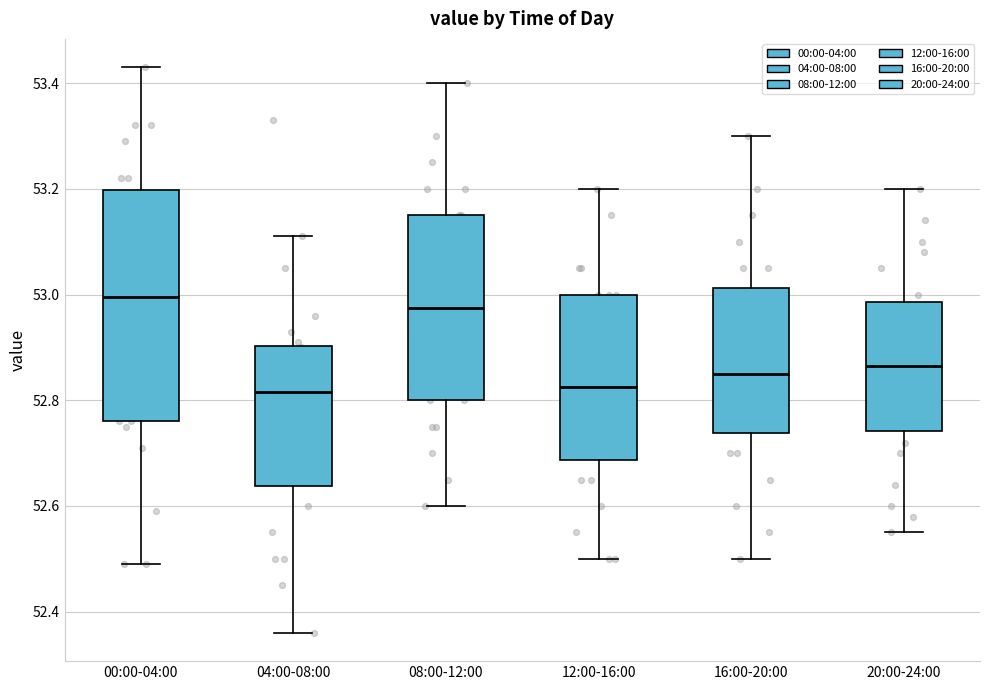

Reading left to right, read every box against the y-axis: the position of its median line, the range the box covers, and the ends of its whiskers. The values are not printed on the chart, so give them approximately, as read against the axis.

00:00-04:00: median 53.00, box 52.76 to 53.20, whiskers 52.50 to 53.44
04:00-08:00: median 52.82, box 52.64 to 52.90, whiskers 52.36 to 53.12
08:00-12:00: median 52.98, box 52.80 to 53.16, whiskers 52.60 to 53.40
12:00-16:00: median 52.82, box 52.68 to 53.00, whiskers 52.50 to 53.20
16:00-20:00: median 52.86, box 52.74 to 53.02, whiskers 52.50 to 53.30
20:00-24:00: median 52.86, box 52.74 to 52.98, whiskers 52.56 to 53.20